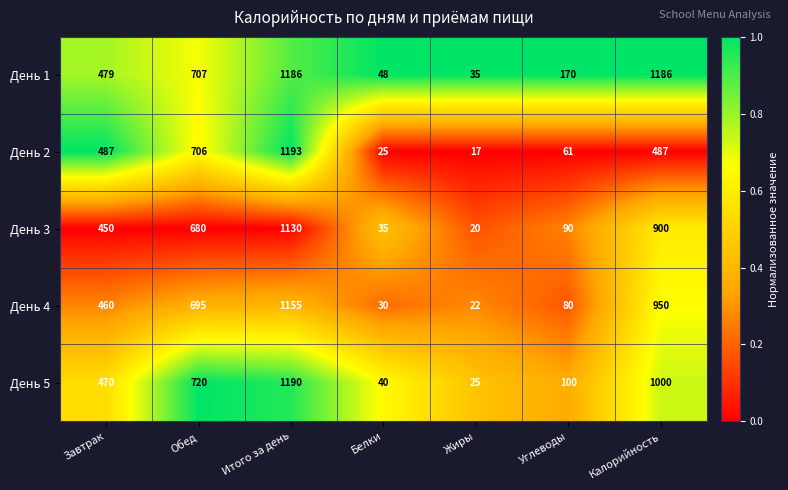

Which category has the highest value across all series?

Итого за день